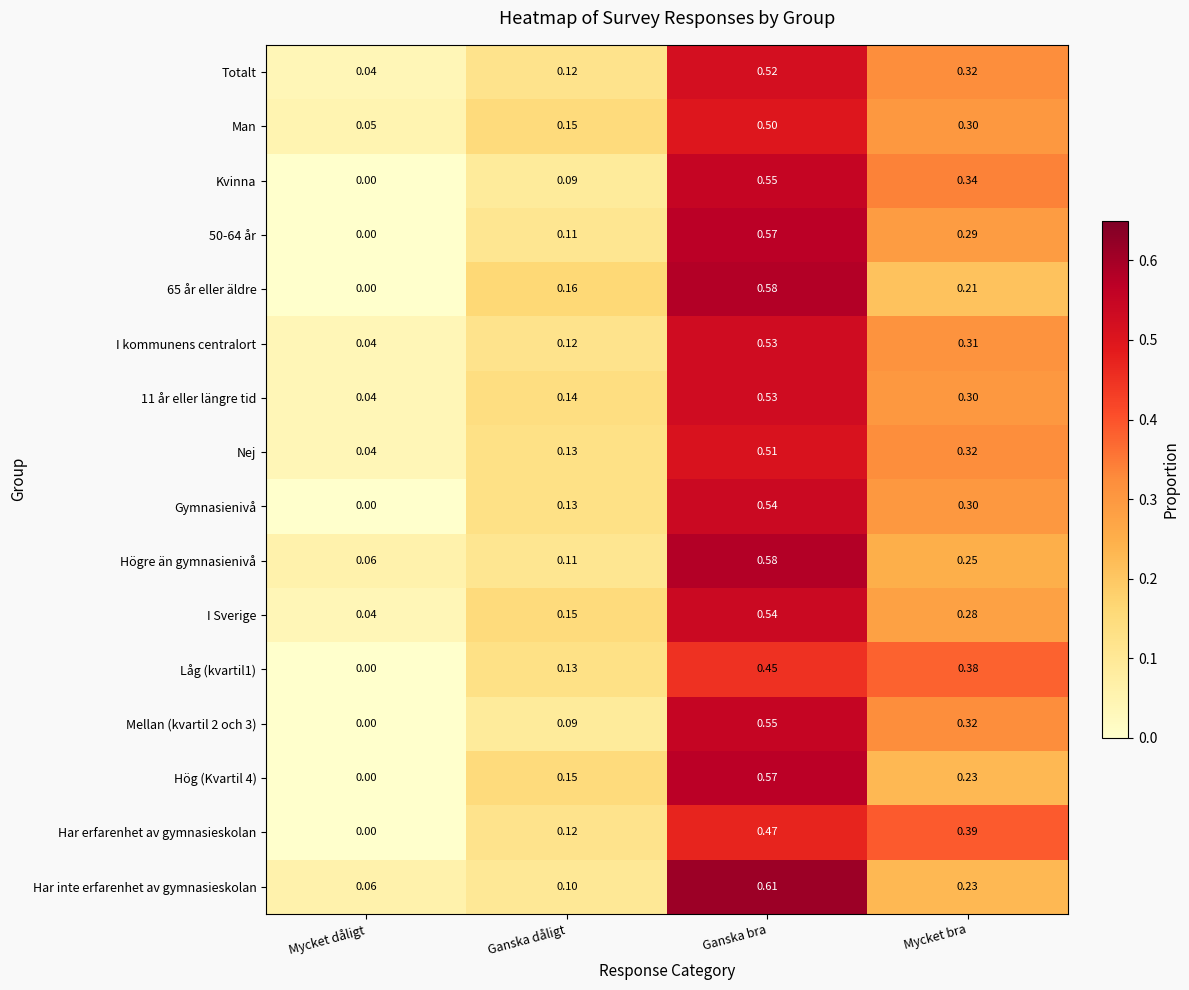

At which label does Låg (kvartil1) reach its minimum?

Mycket dåligt